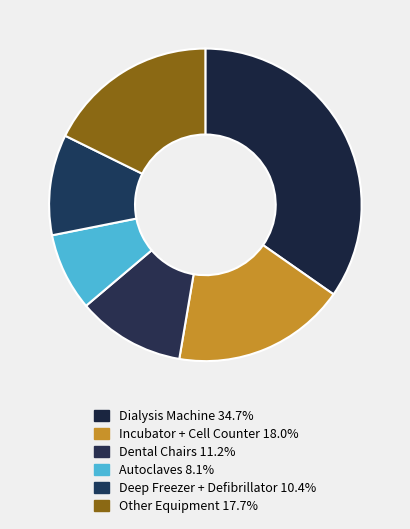

How many slices are in this pie chart?

6